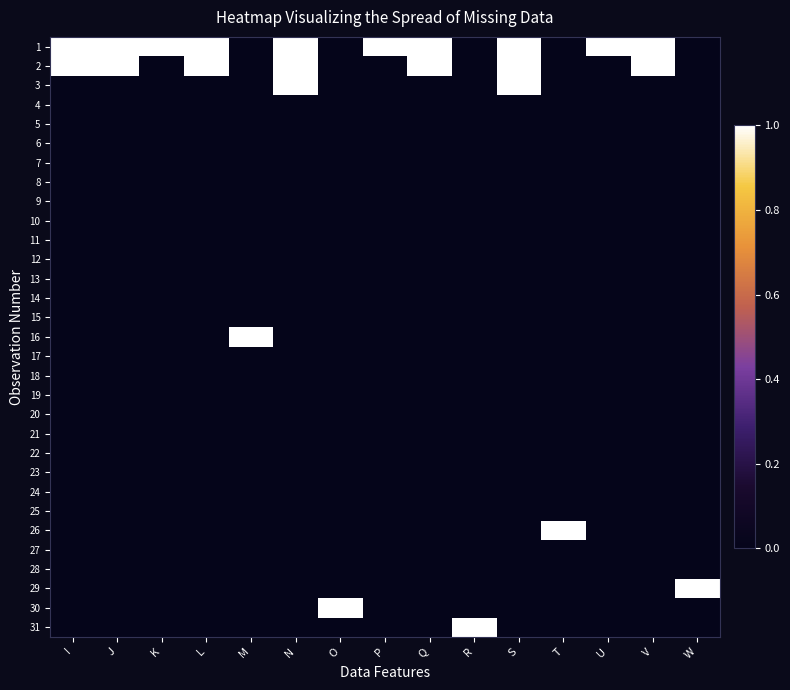

Which series has the largest total across all categories?

1